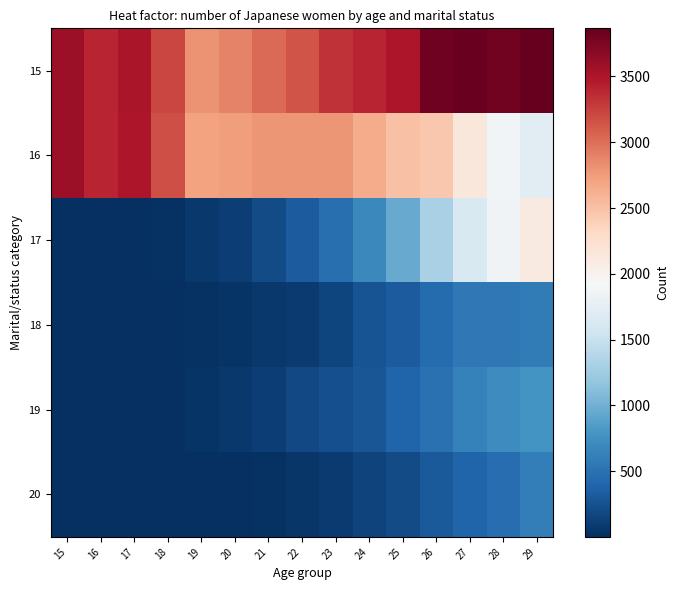

Reading left to right, list all the values displayed in this chart.

15: 15=3581	16=3412	17=3514	18=3219	19=2798	20=2894	21=3035	22=3153	23=3330	24=3407	25=3500	26=3808	27=3848	28=3794	29=3866
16: 15=3580	16=3406	17=3497	18=3182	19=2707	20=2745	21=2792	22=2787	23=2784	24=2652	25=2497	26=2448	27=2156	28=1880	29=1713
17: 15=1	16=1	17=13	18=27	19=63	20=120	21=210	22=319	23=484	24=689	25=961	26=1302	27=1646	28=1860	29=2111
18: 15=1	16=1	17=7	18=12	19=27	20=46	21=73	22=82	23=159	24=268	25=333	26=452	27=551	28=556	29=584
19: 15=1	16=1	17=6	18=12	19=33	20=65	21=112	22=185	23=233	24=274	25=383	26=492	27=625	28=715	29=782
20: 15=1	16=1	17=1	18=3	19=3	20=9	21=24	22=47	23=85	24=137	25=200	26=304	27=385	28=468	29=599